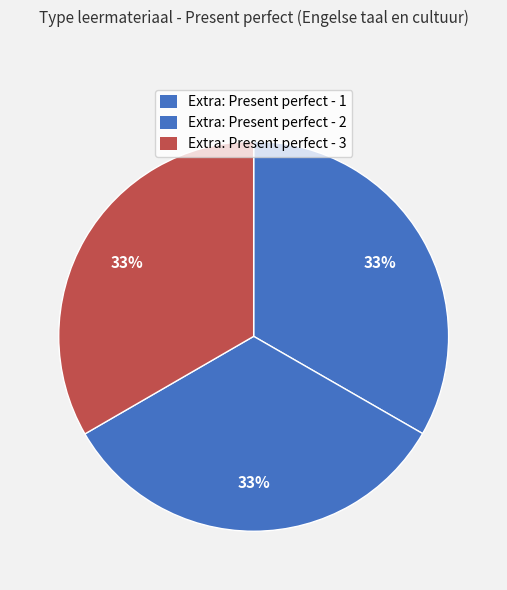

Is it true that Extra: Present perfect - 2 is 33% of the pie?

True